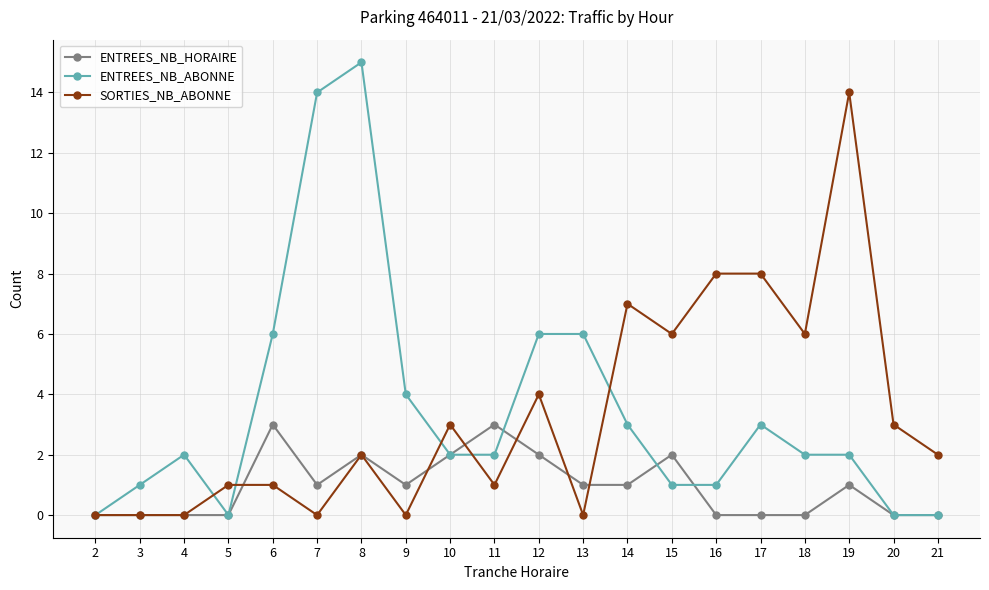

Reading right to left, transcribe all the data shown in this chart.

ENTREES_NB_HORAIRE: 0	0	1	0	0	0	2	1	1	2	3	2	1	2	1	3	0	0	0	0
ENTREES_NB_ABONNE: 0	0	2	2	3	1	1	3	6	6	2	2	4	15	14	6	0	2	1	0
SORTIES_NB_ABONNE: 2	3	14	6	8	8	6	7	0	4	1	3	0	2	0	1	1	0	0	0